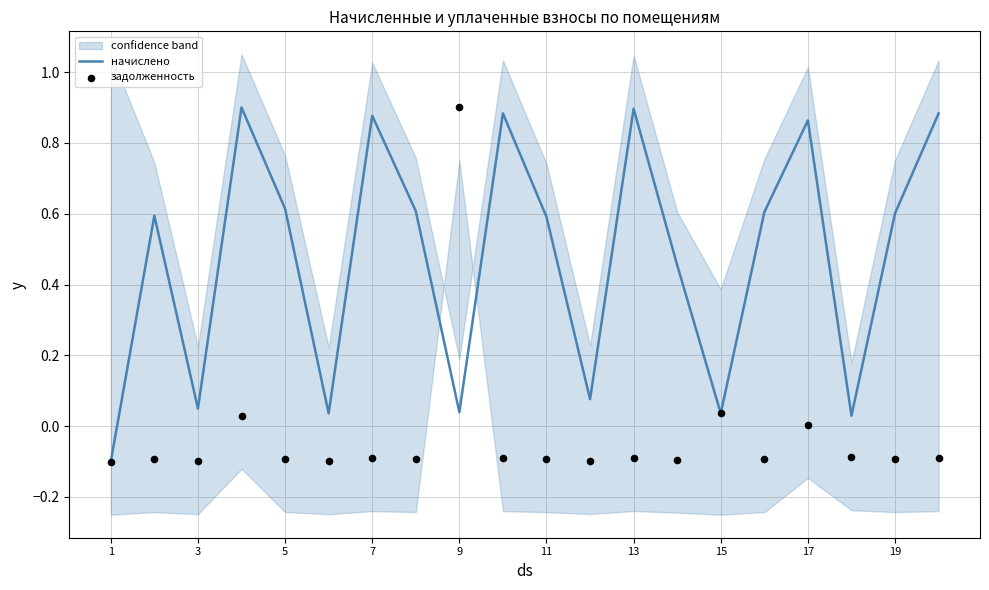

What are all the series names shown in the legend?

начислено, задолженность